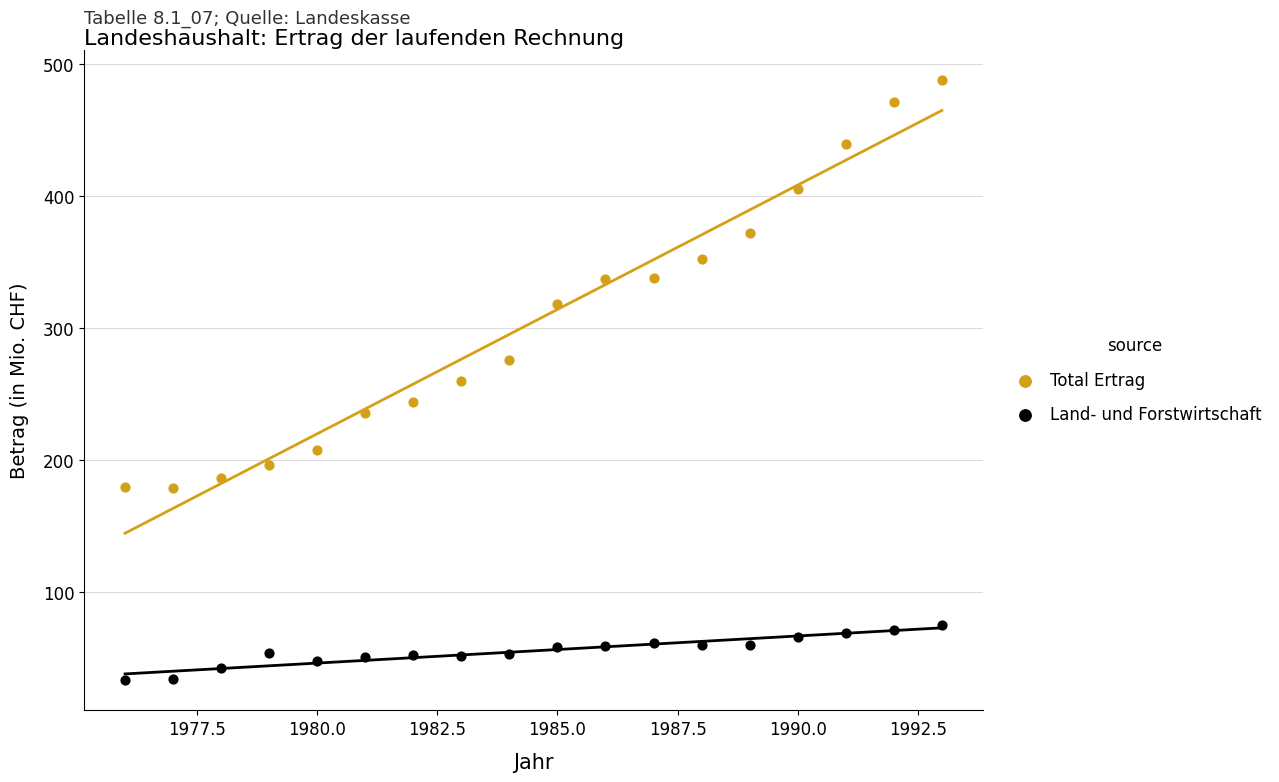

Across all data points, what is the range of X values (max minus min)?

17.0